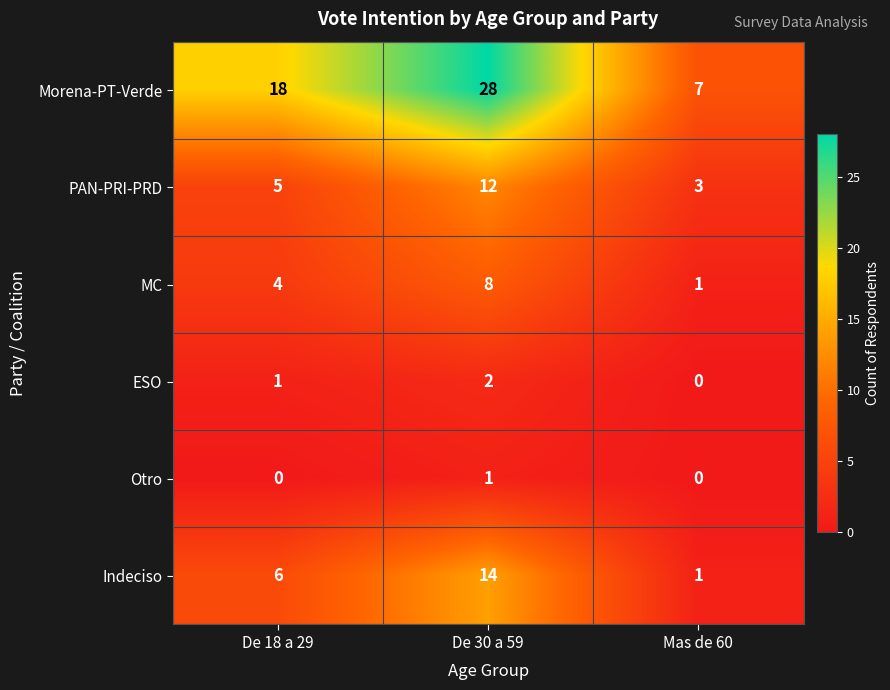

Which series has the largest total across all categories?

Morena-PT-Verde